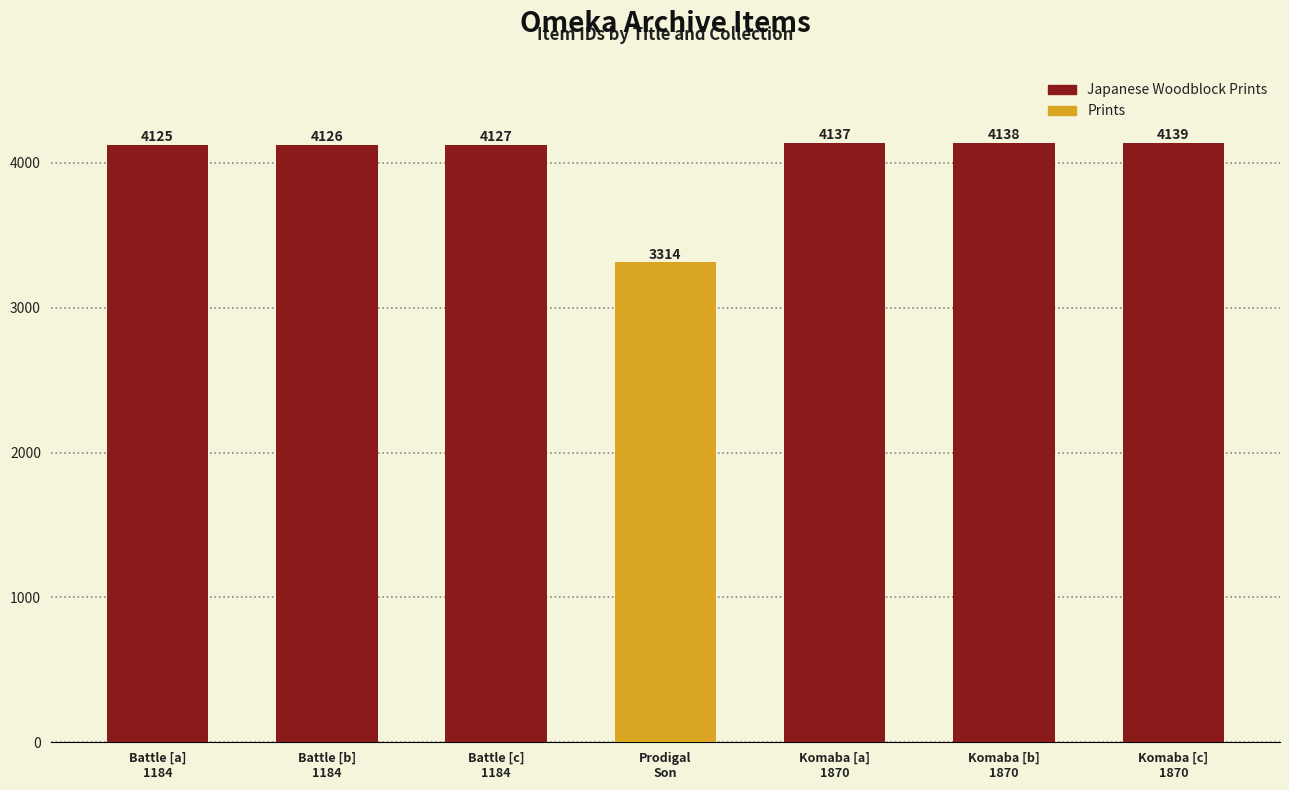

The chart shows a value of 1650 at Battle [a]
1184. True or false?

False